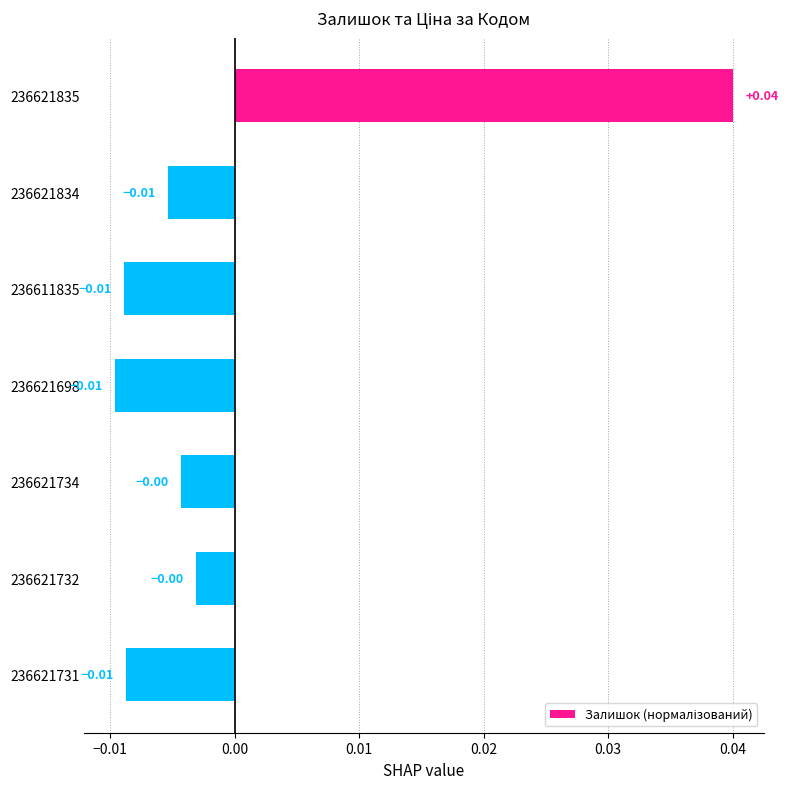

Are the bars horizontal?

Yes